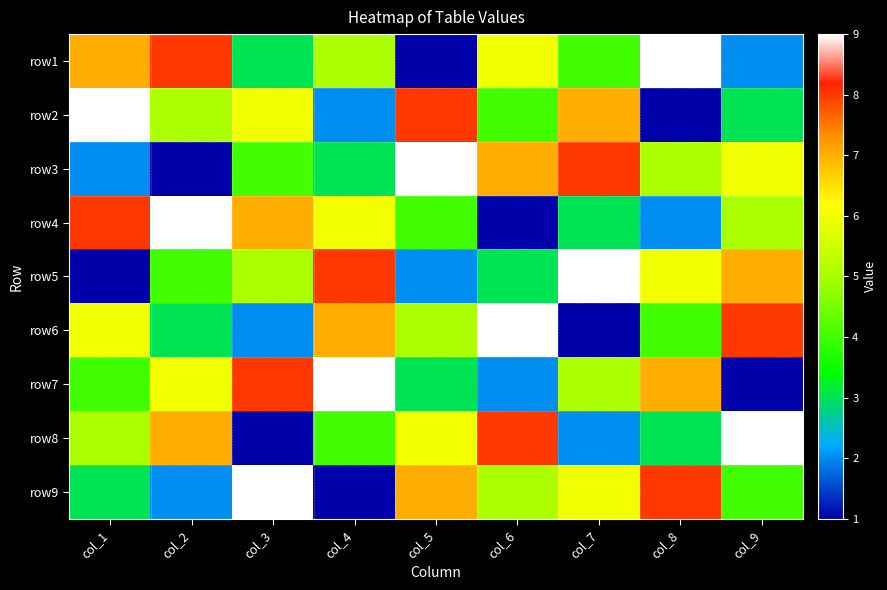

Rank the series by their maximum value, from lowest to highest.

row1, row2, row3, row4, row5, row6, row7, row8, row9